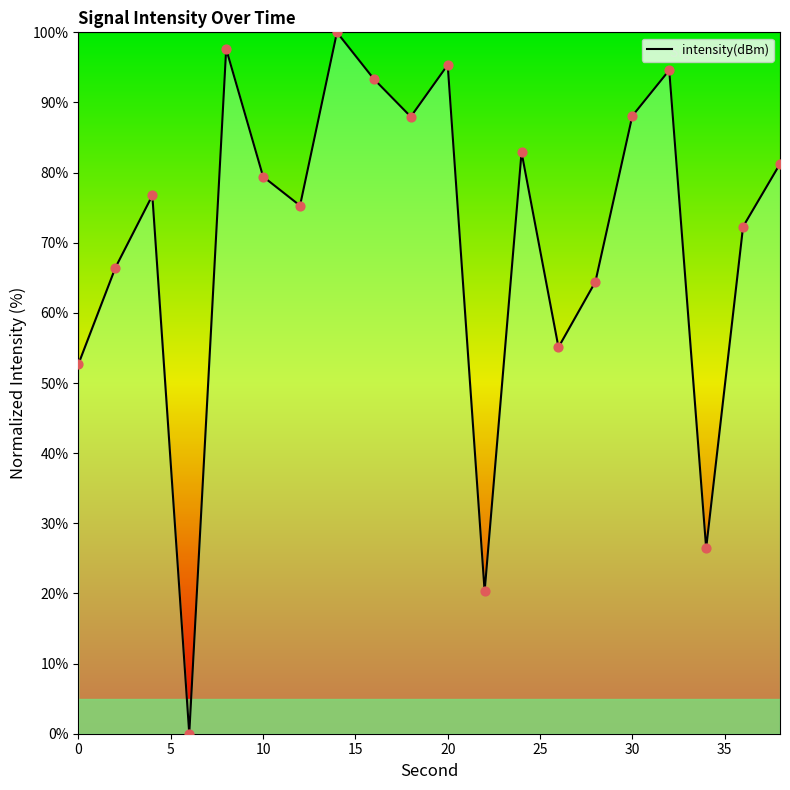

What is the maximum value shown in the chart?

100.0